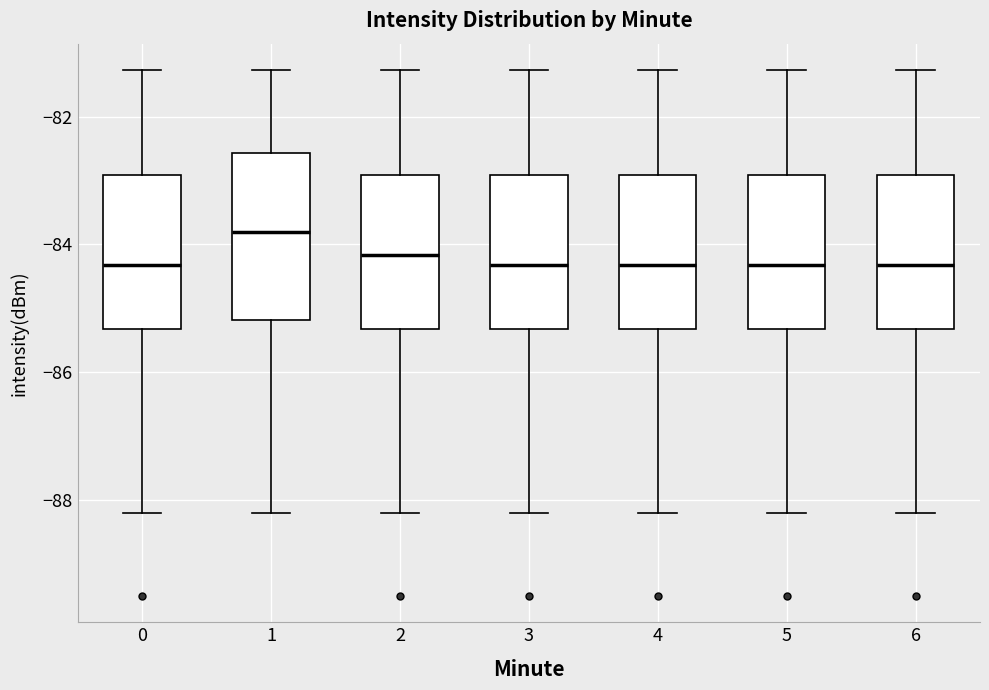

Which box is the tallest, from its lower edge to its upper edge?

1